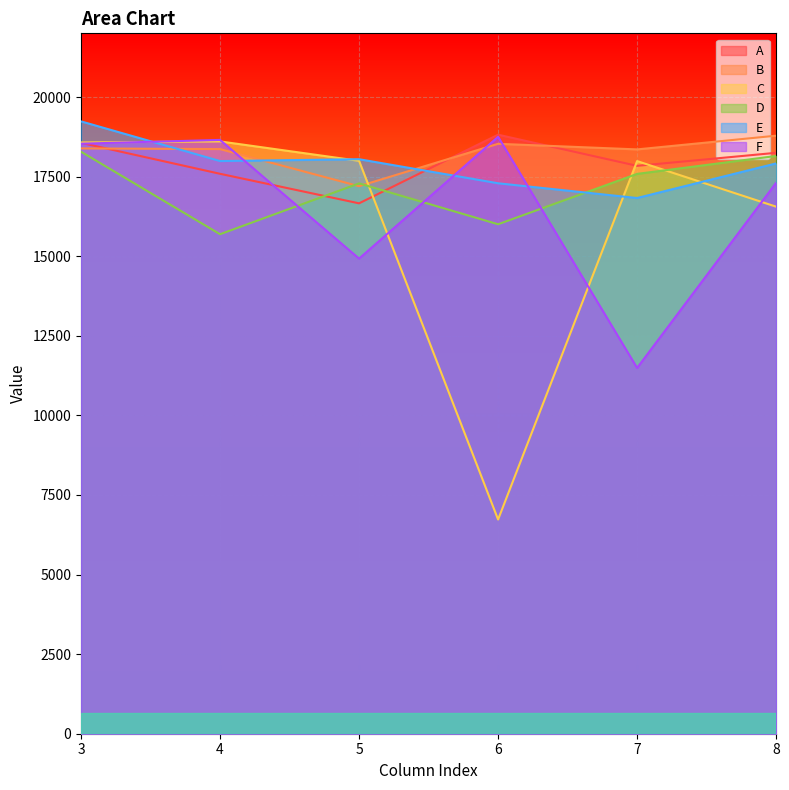

True or false: A has more than 0 interior local peaks.

True